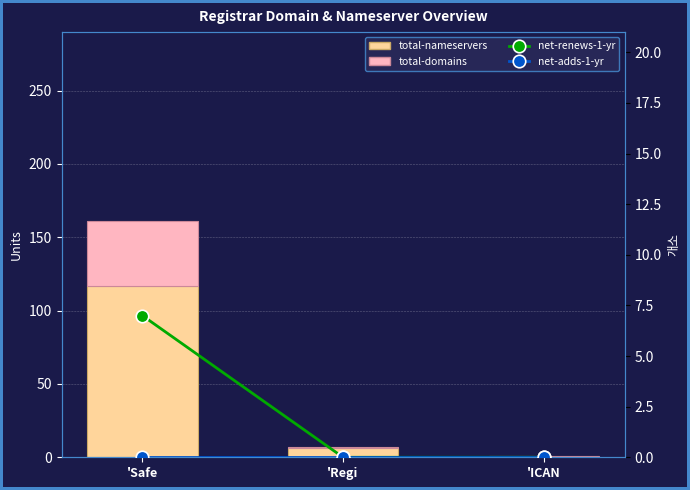

What are all the series names shown in the legend?

total-nameservers, total-domains, net-renews-1-yr, net-adds-1-yr